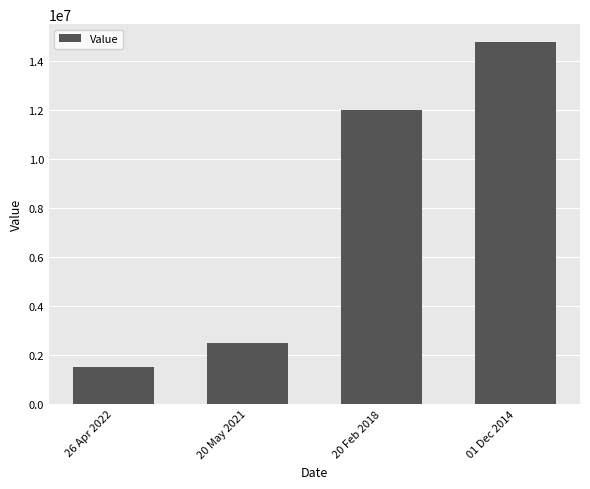

Reading left to right, transcribe all the data shown in this chart.

26 Apr 2022=1500000	20 May 2021=2500000	20 Feb 2018=12000000	01 Dec 2014=14762000